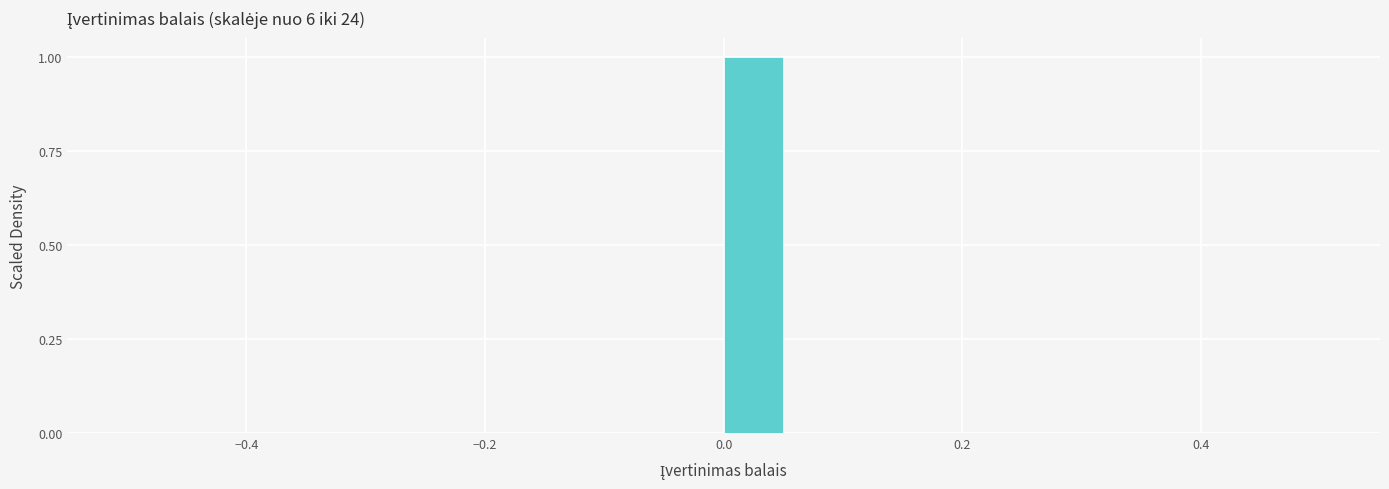

Around what value on the x-axis is the tallest bar? Give the approximate position of its centre, as read against the axis.

0.02